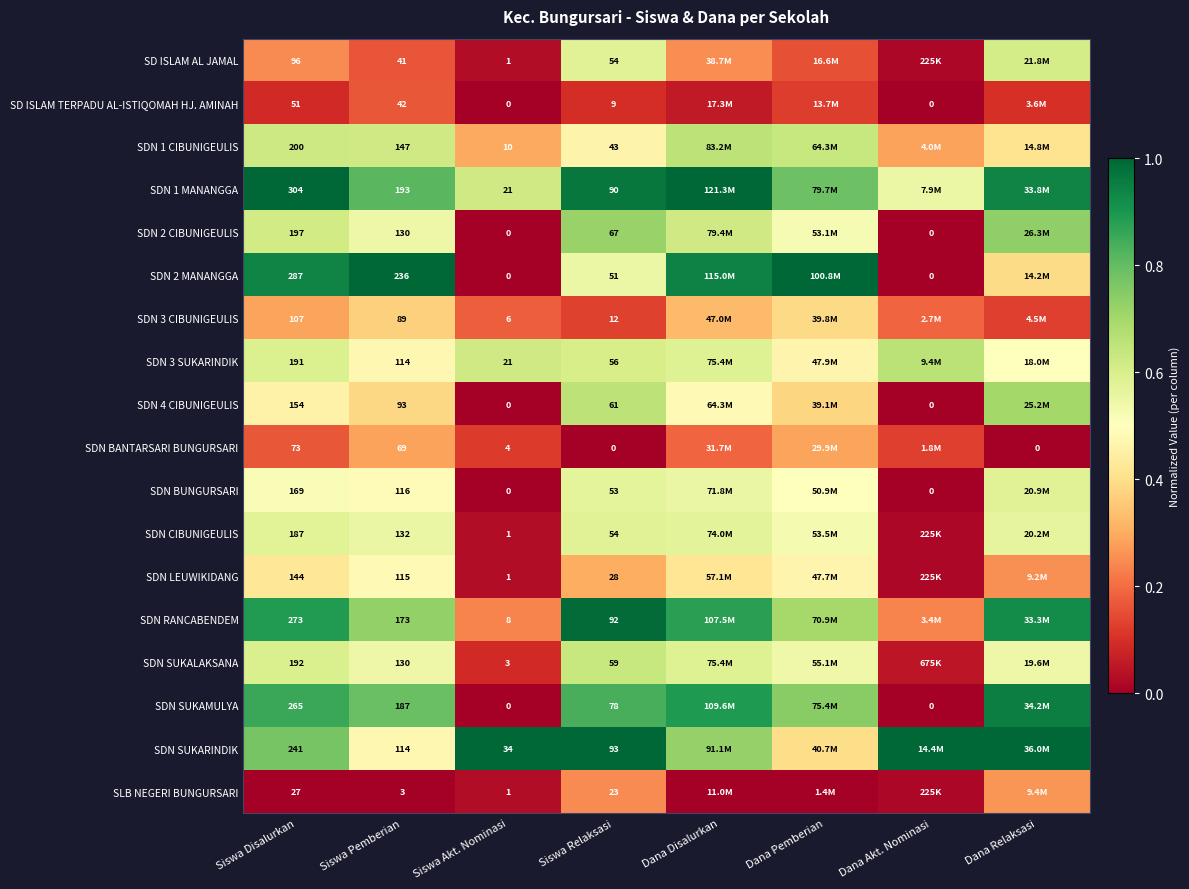

Between Siswa Pemberian and Siswa Relaksasi, which series saw the biggest shift?

SDN 2 MANANGGA